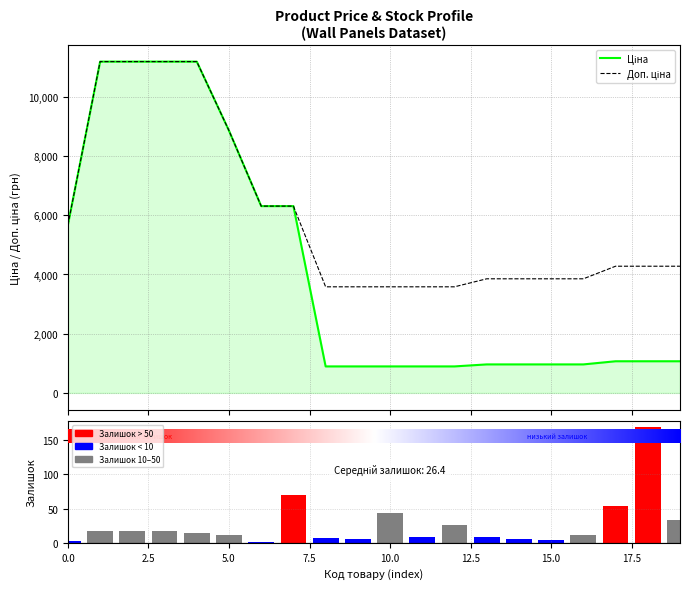

List the series in order of their peak value, highest first.

Ціна, Доп. ціна, Залишок